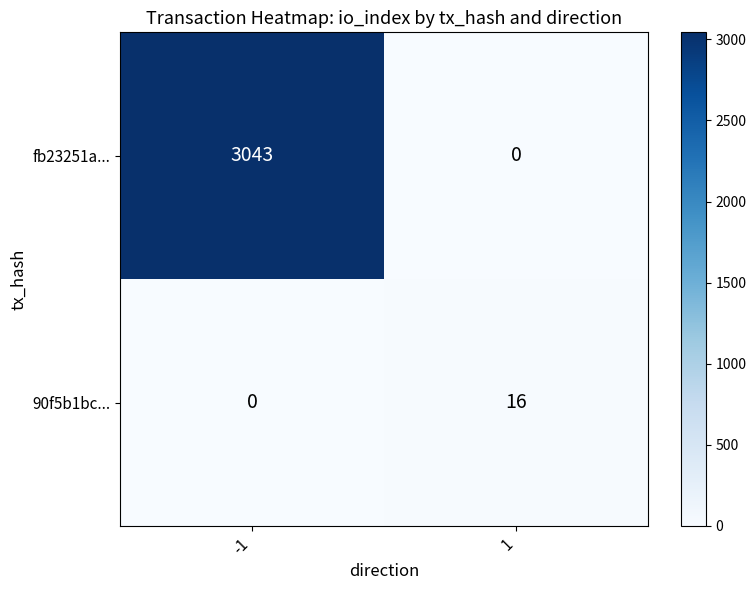

What is the maximum value for fb23251a...?

3043